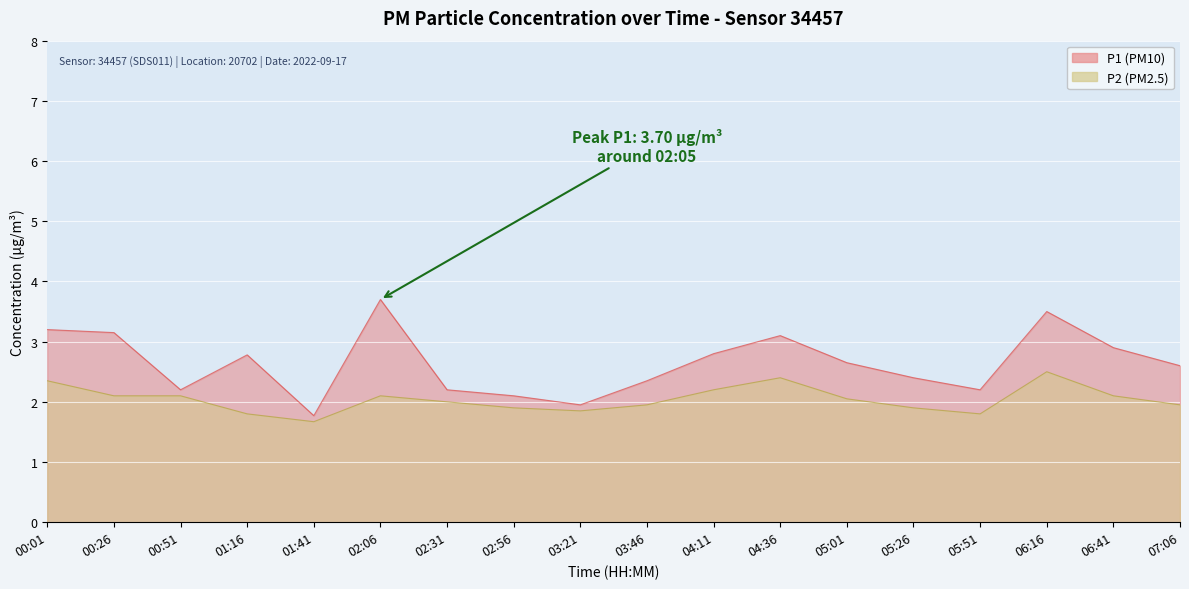

List the series in order of their overall mean, highest first.

P1, P2